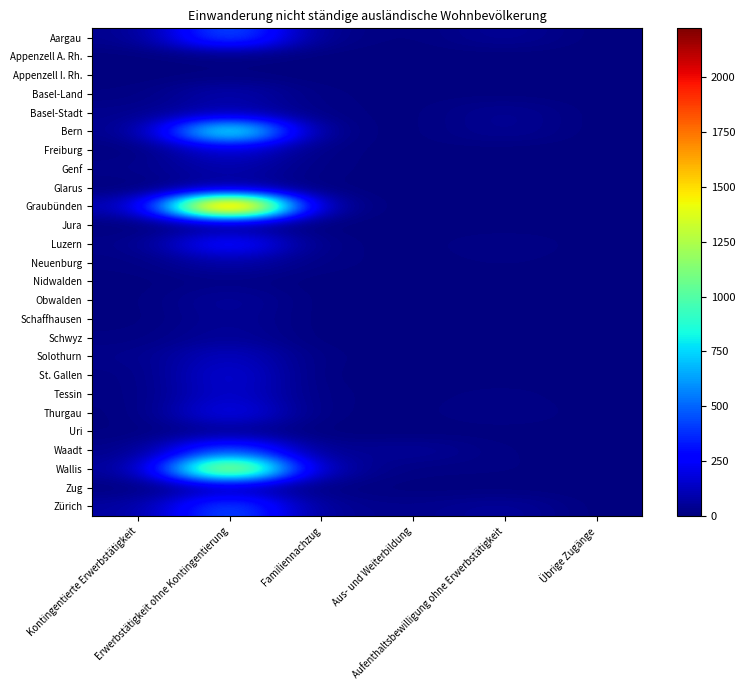

Which has a higher value, Übrige Zugänge or Aus- und Weiterbildung?

Aus- und Weiterbildung